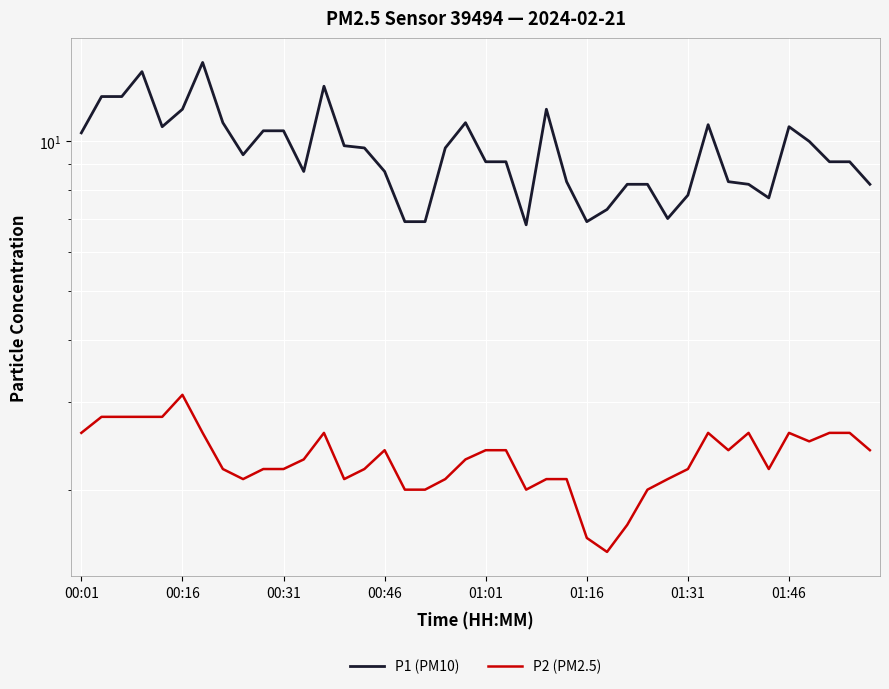

What is the value of the P2 (PM2.5) point at the 16th from the left?

2.4